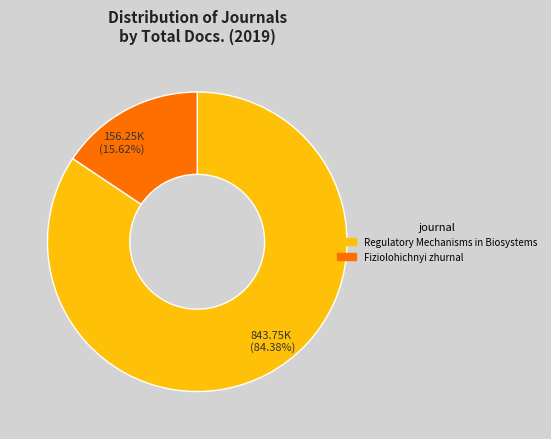

What portion of the pie excludes Fiziolohichnyi zhurnal?

84.4%